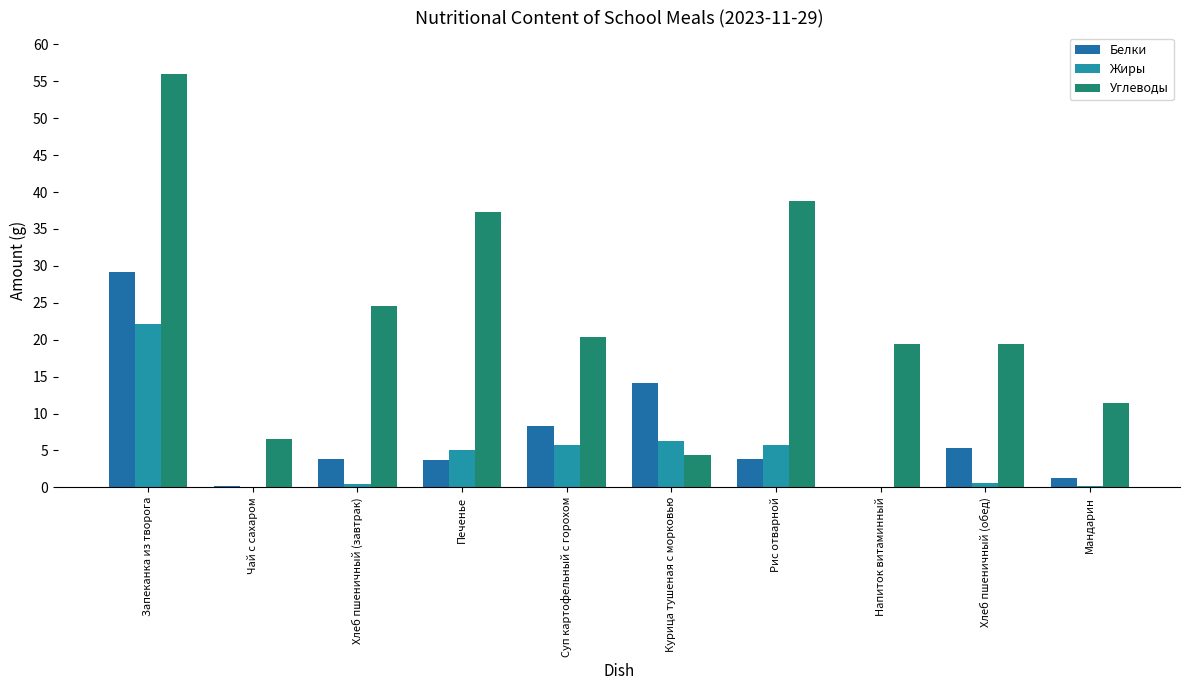

Reading right to left, extract all data points from this chart.

Белки: 1.3	5.3	0.0	3.8	14.1	8.3	3.8	3.8	0.2	29.2
Жиры: 0.2	0.6	0.1	5.8	6.3	5.8	5.0	0.4	0.0	22.1
Углеводы: 11.4	19.4	19.4	38.8	4.4	20.4	37.2	24.6	6.5	56.0